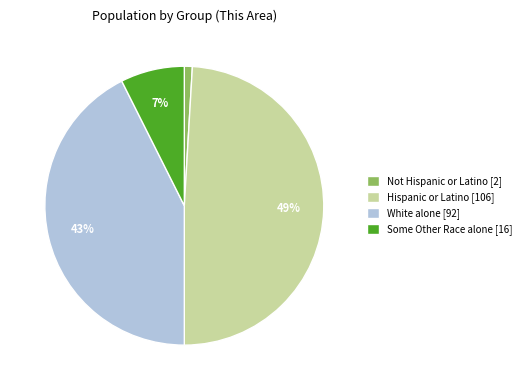

Do Hispanic or Latino [106] and Some Other Race alone [16] together represent more than half of the pie?

Yes